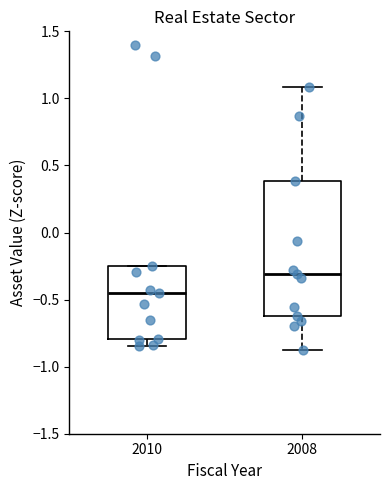

Comparing the boxes themselves (not the whiskers), which one is the tallest?

2008